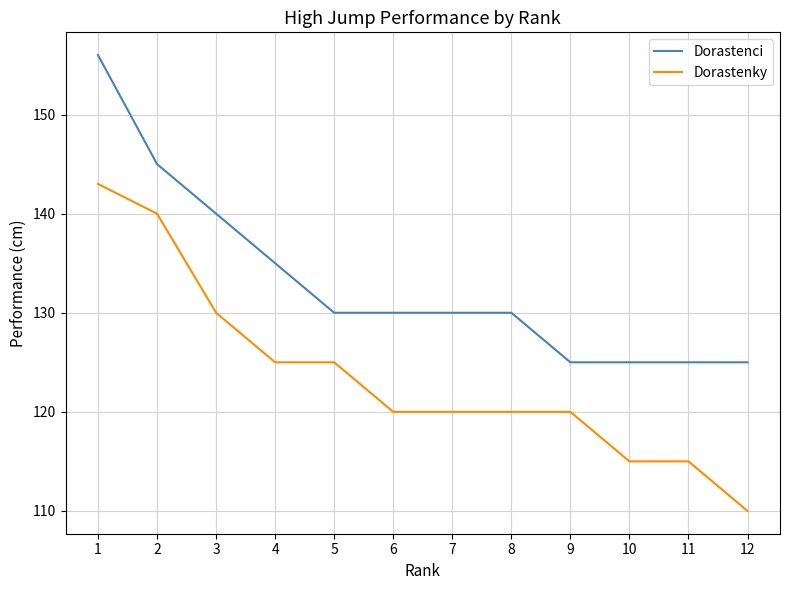

What is the highest value of the Dorastenci series?

156